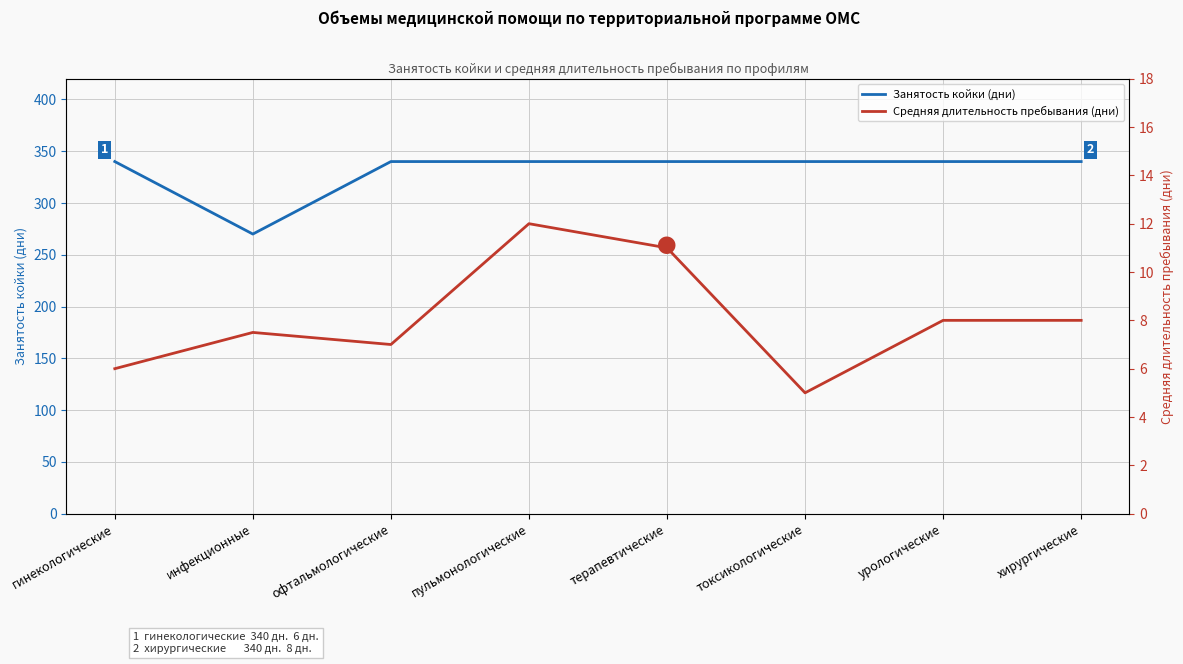

How many series are shown in this chart?

2